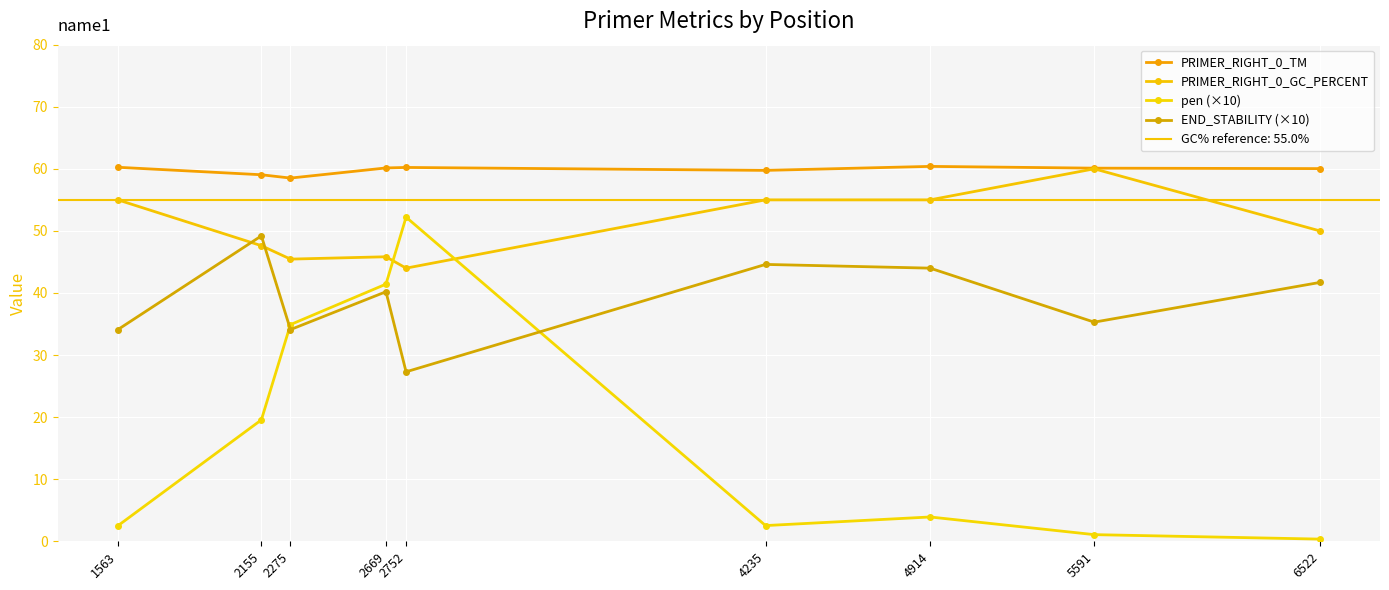

Where does the END_STABILITY (×10) series first go above 40?

2155